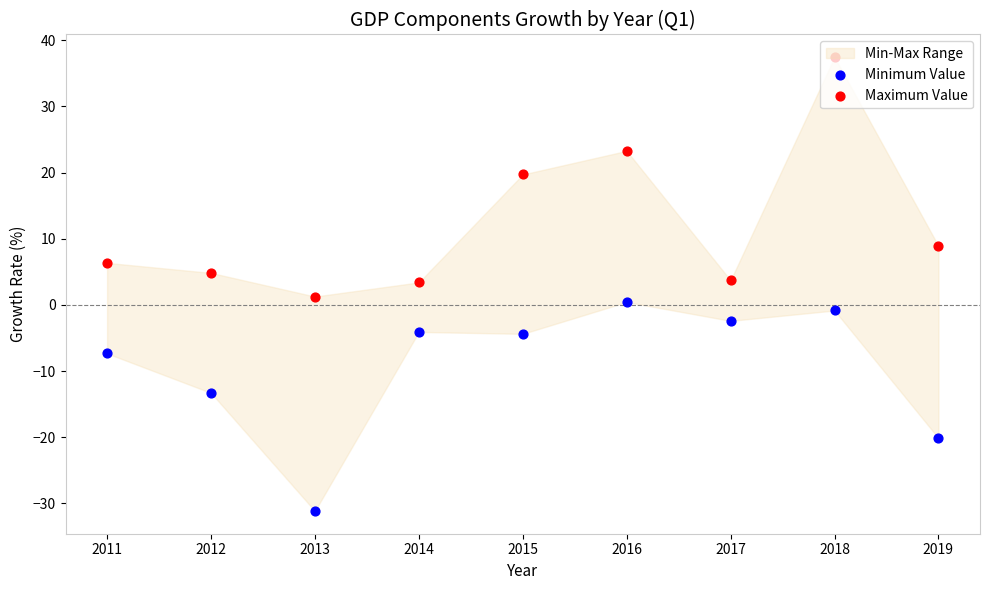

Is the value of Maximum Value at 2015 greater than the value of Minimum Value at 2011?

Yes